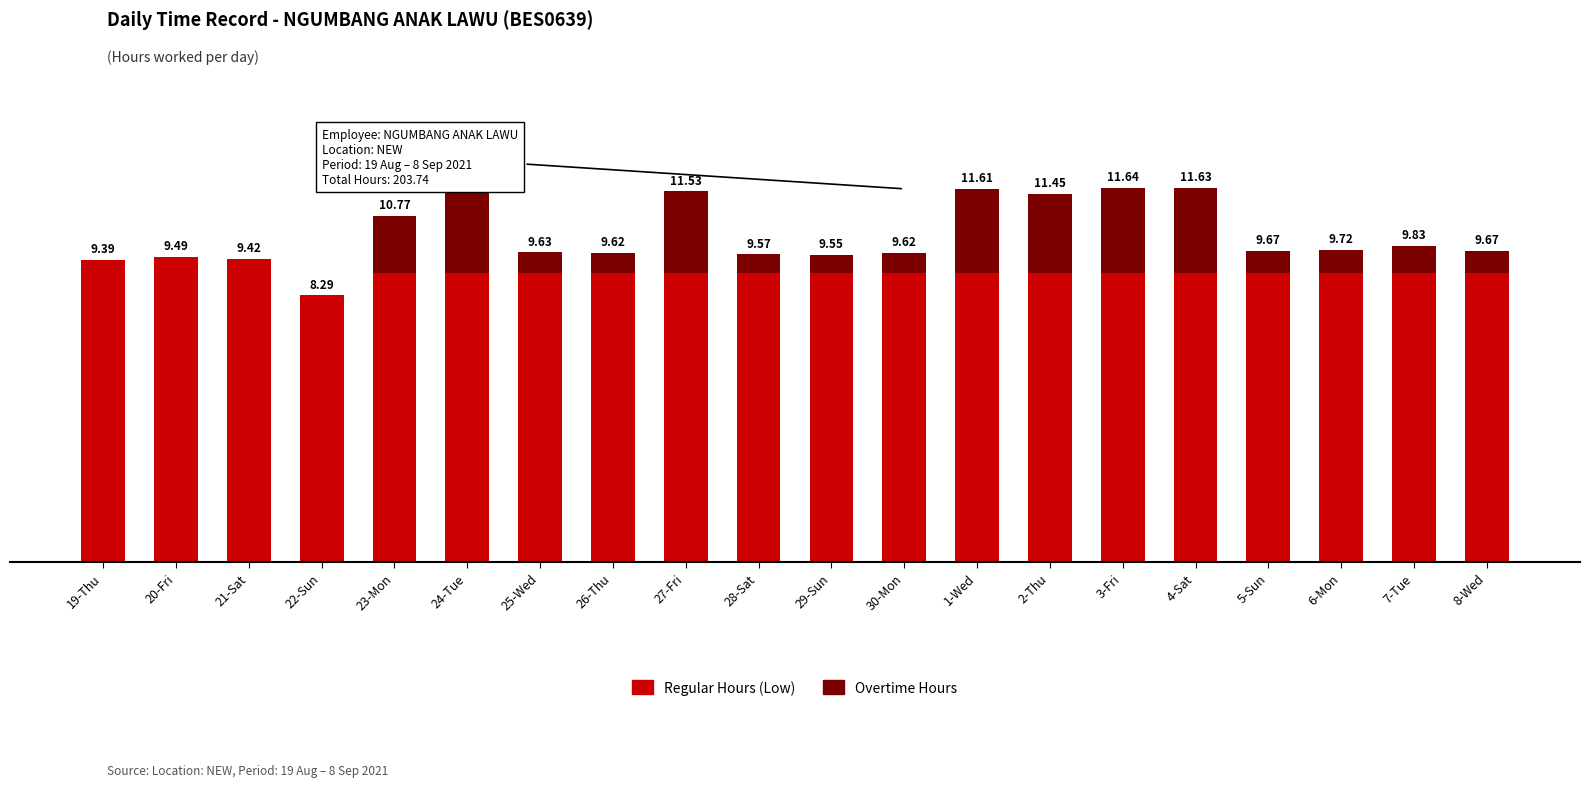

Rank the categories by Regular Hours (Low) value from highest to lowest.

20-Fri, 21-Sat, 19-Thu, 23-Mon, 24-Tue, 25-Wed, 26-Thu, 27-Fri, 28-Sat, 29-Sun, 30-Mon, 1-Wed, 2-Thu, 3-Fri, 4-Sat, 5-Sun, 6-Mon, 7-Tue, 8-Wed, 22-Sun